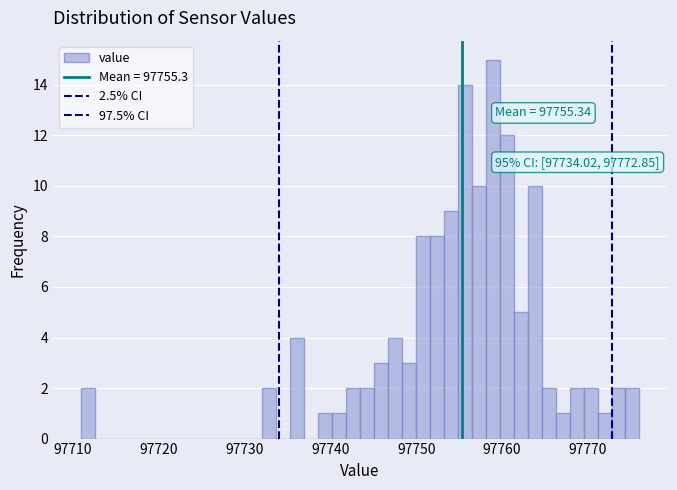

Read against the x-axis, roughly where is the centre of the tallest bar?

97759